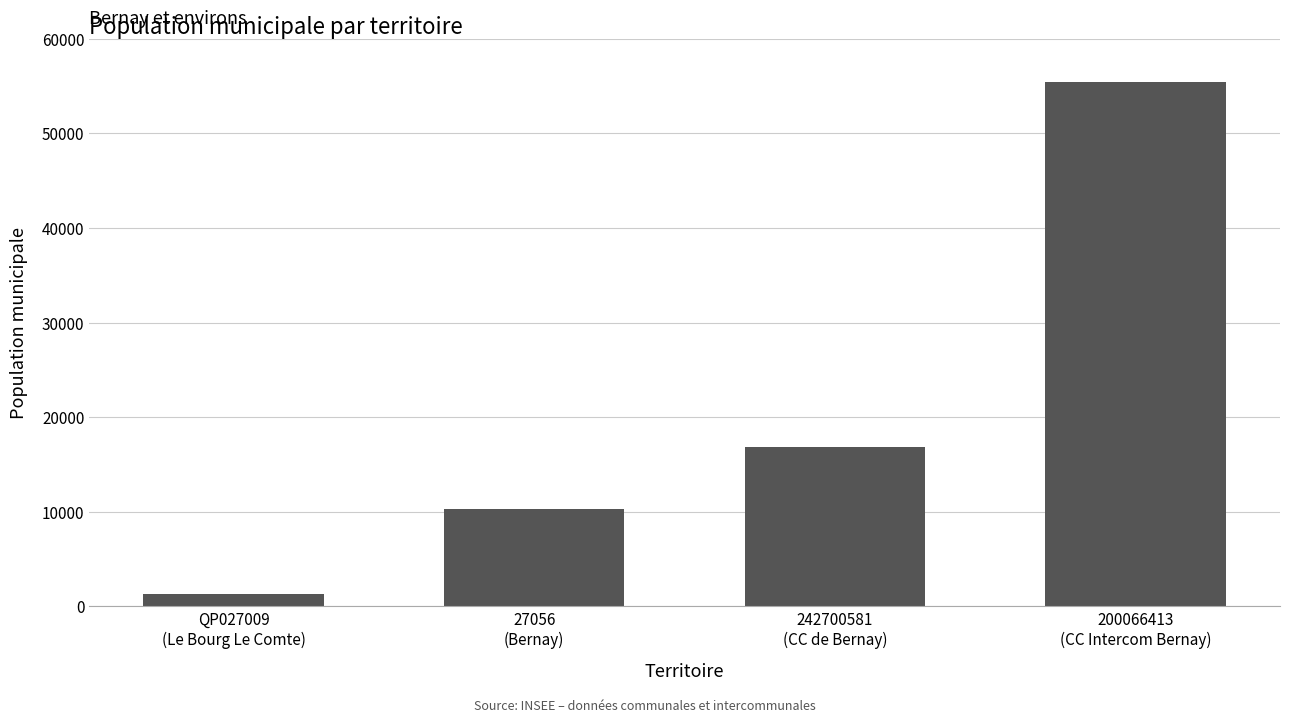

Count the number of data series in this chart.

1